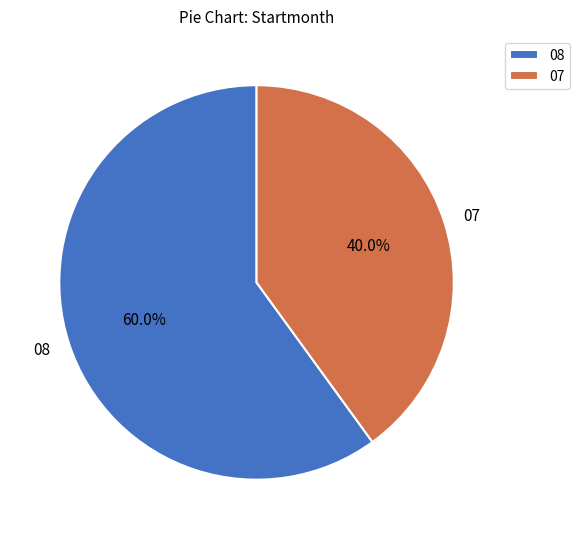

Approximately how many times larger is the value at 07 compared to 08?

0.7